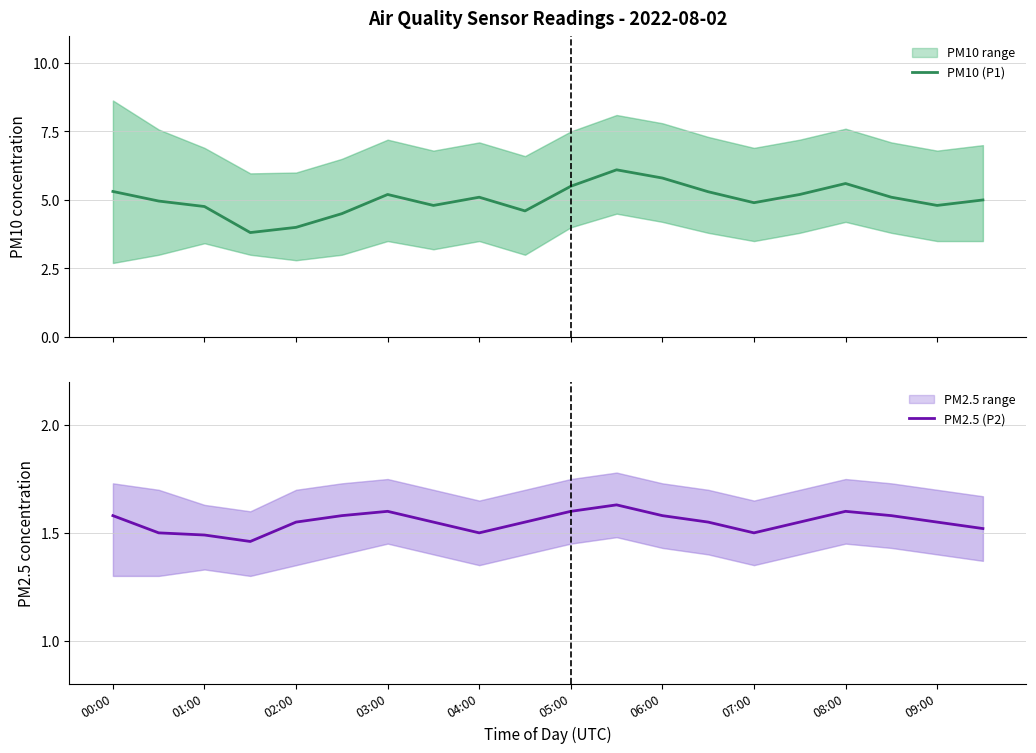

Does the chart display data point markers on the line(s)?

No